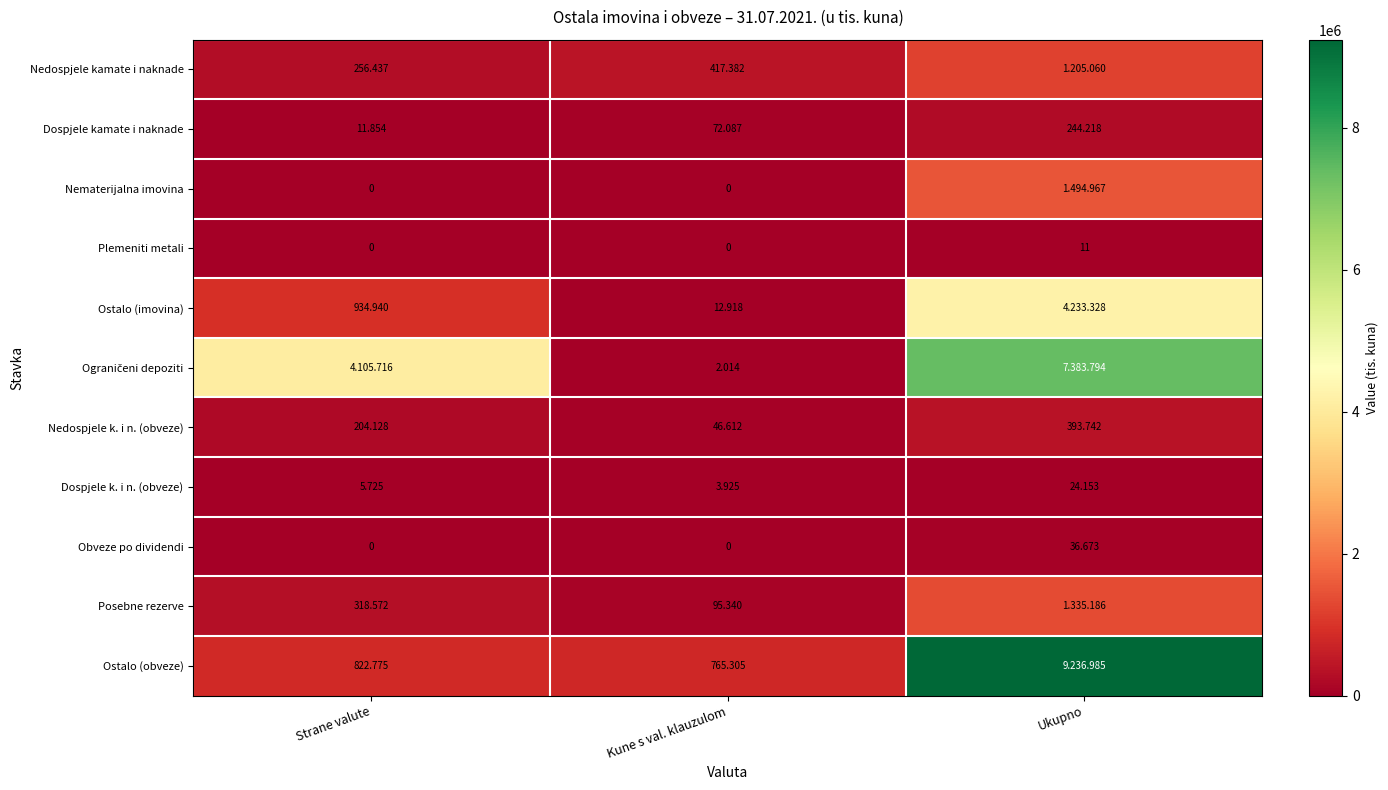

Count the Nedospjele k. i n. (obveze) values in the range 46612 to 393742.

3